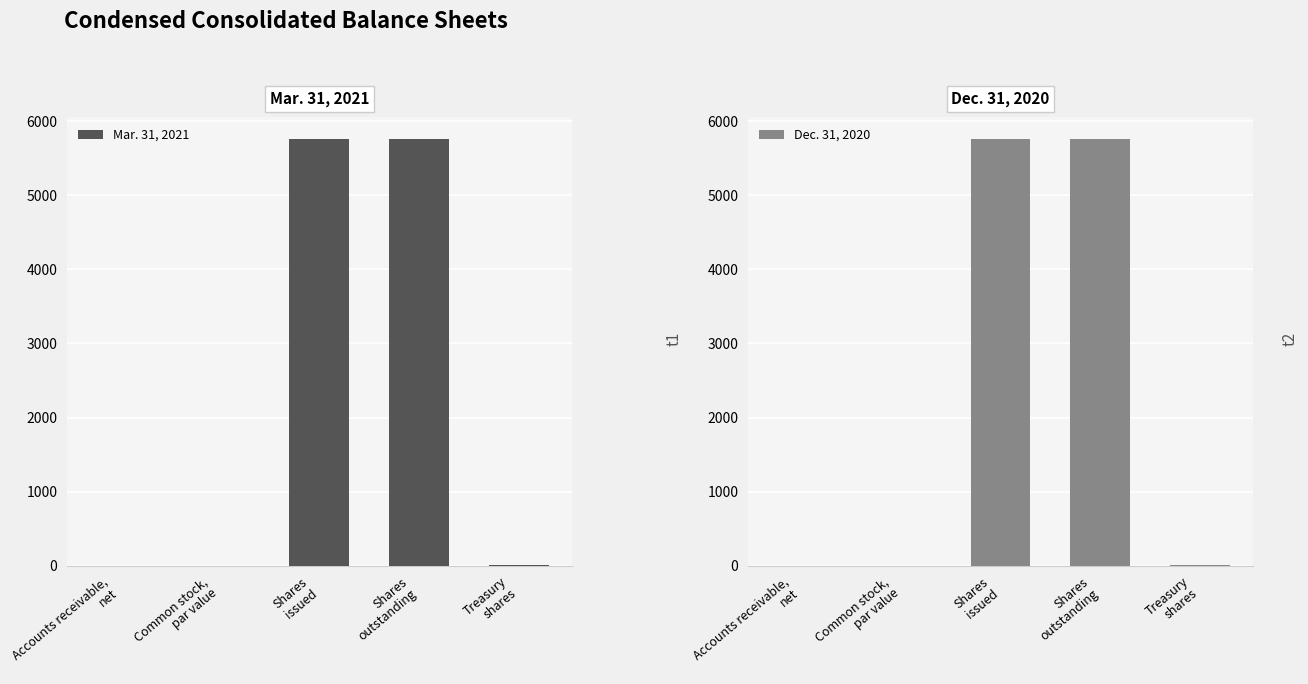

How many categories are shown in the chart?

5